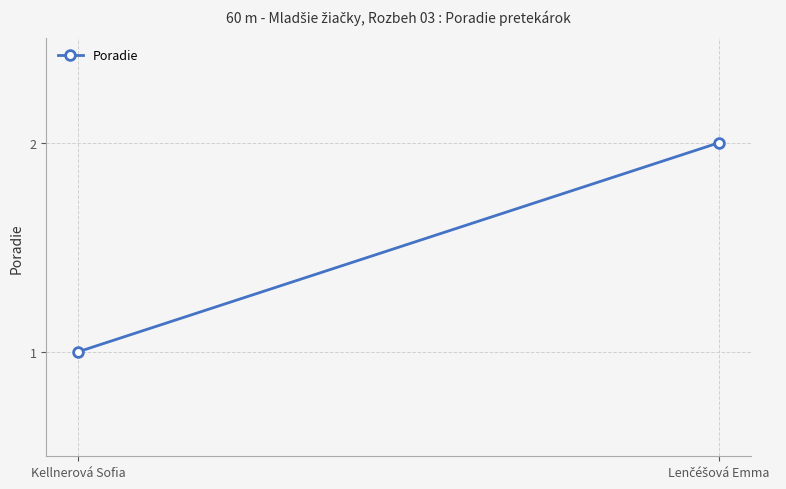

Reading left to right, what are all the values shown in this chart?

1	2